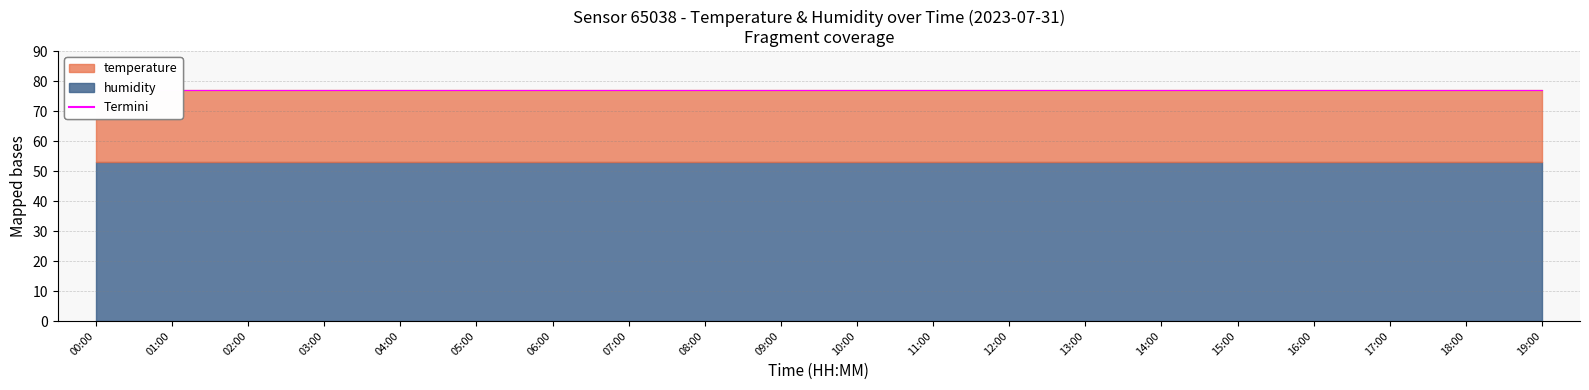

How many categories are shown in the chart?

20